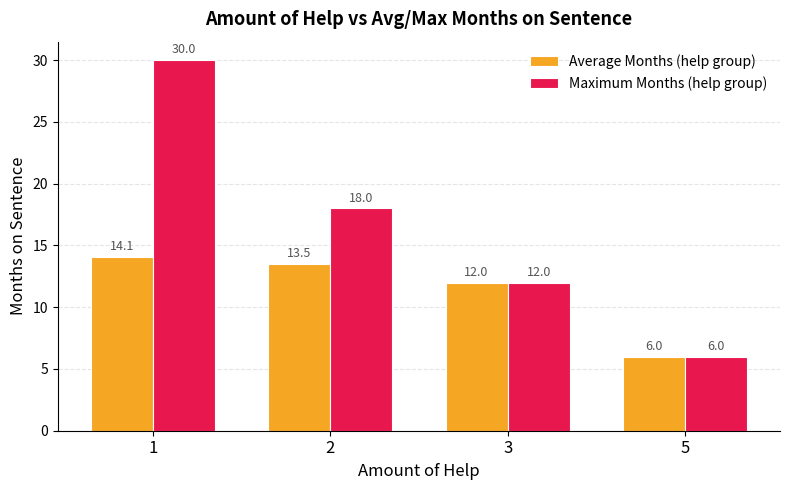

What is the value of the Maximum Months (help group) bar at the 3rd from the left?

12.0